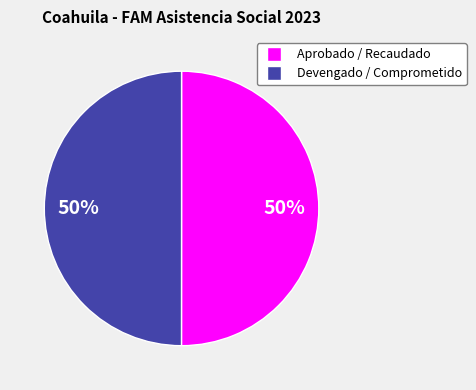

To the nearest percent, what portion does Aprobado / Recaudado represent?

50%